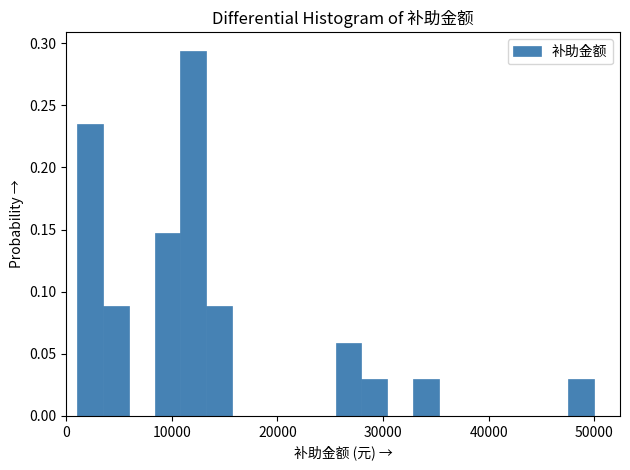

Around what value on the x-axis is the tallest bar? Give the approximate position of its centre, as read against the axis.

12000